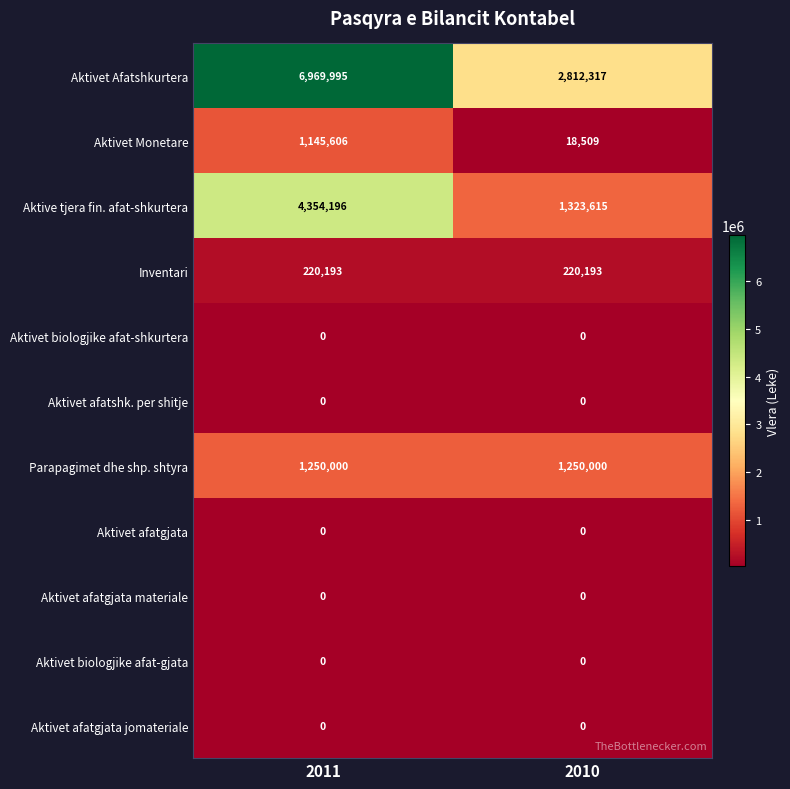

Between 2011 and 2010, which series saw the biggest shift?

Aktivet Afatshkurtera